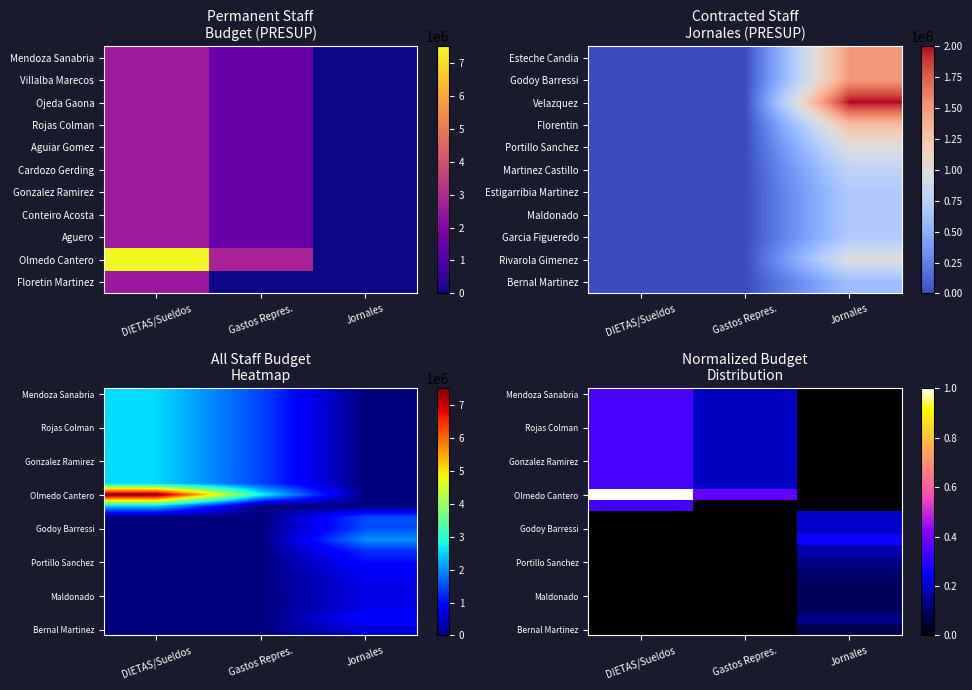

The Bernal Martinez series shows -0.0 at Gastos Repres.. True or false?

False